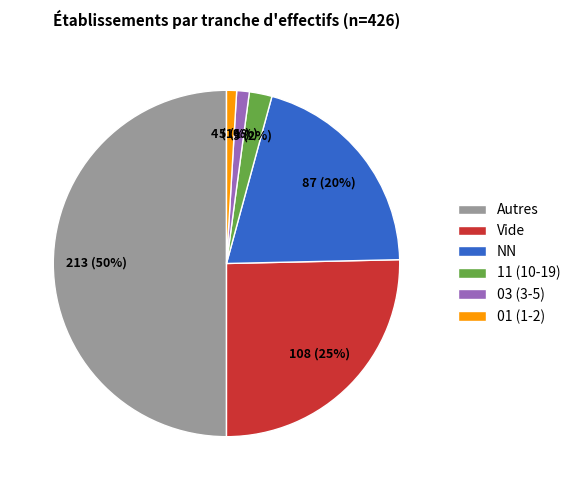

Between Vide and 11 (10-19), which is larger?

Vide